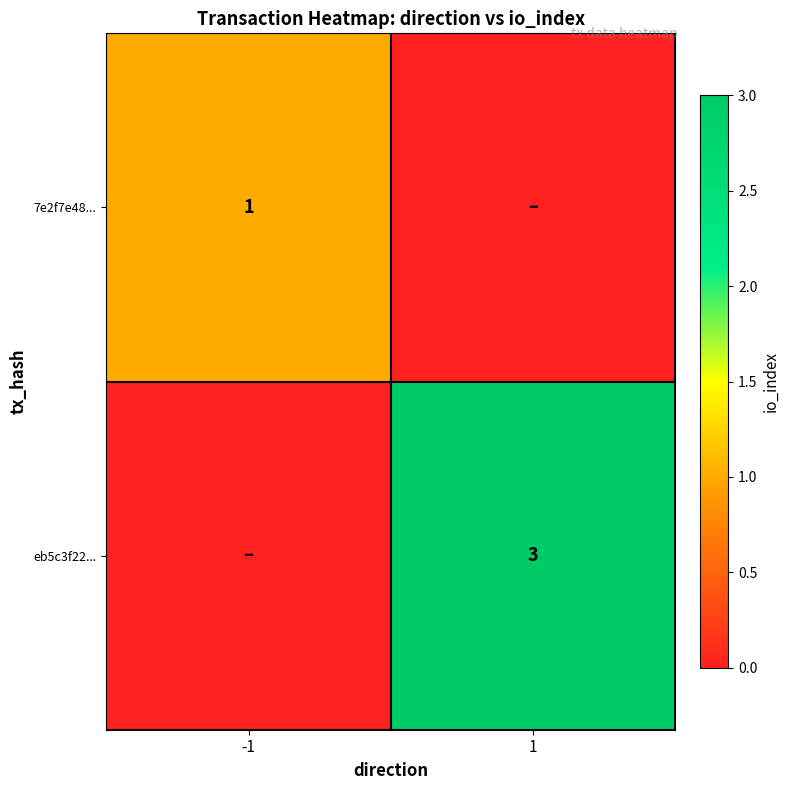

True or false: 7e2f7e48... has a value of 1 at -1.

True